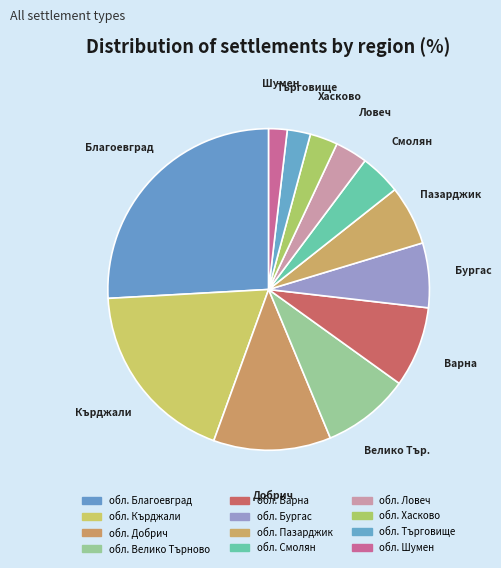

Is there a majority slice in this chart?

No